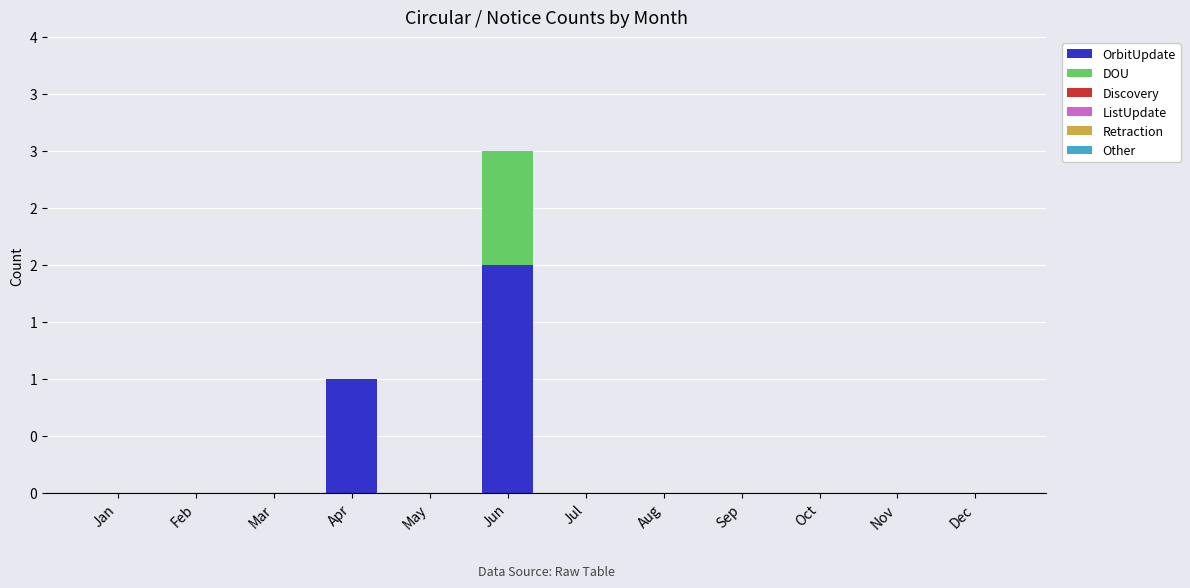

At which category is the sum across all series the highest?

Jun